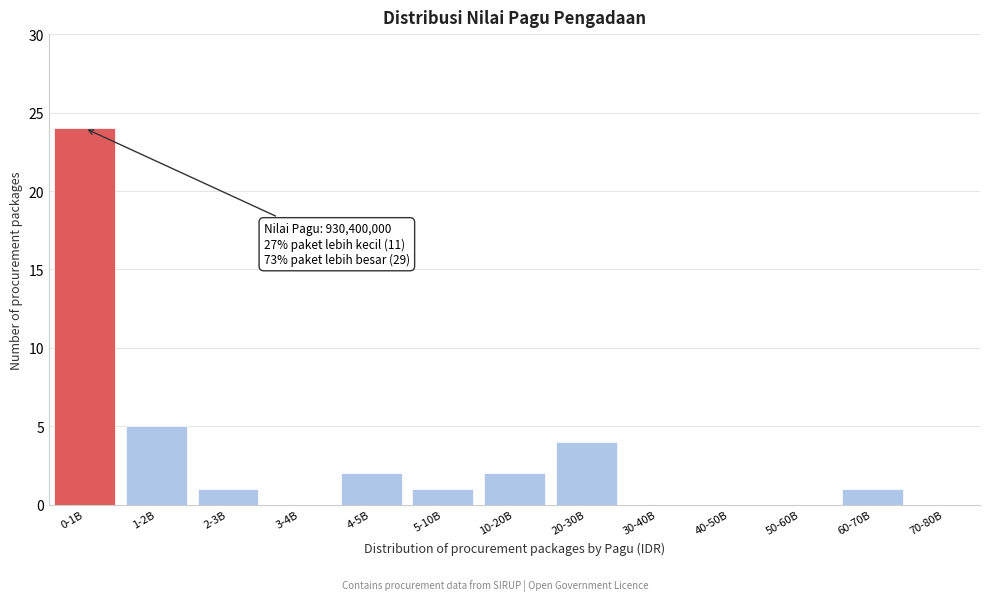

Reading right to left, list all the values displayed in this chart.

70-80B=0	60-70B=1	50-60B=0	40-50B=0	30-40B=0	20-30B=4	10-20B=2	5-10B=1	4-5B=2	3-4B=0	2-3B=1	1-2B=5	0-1B=24